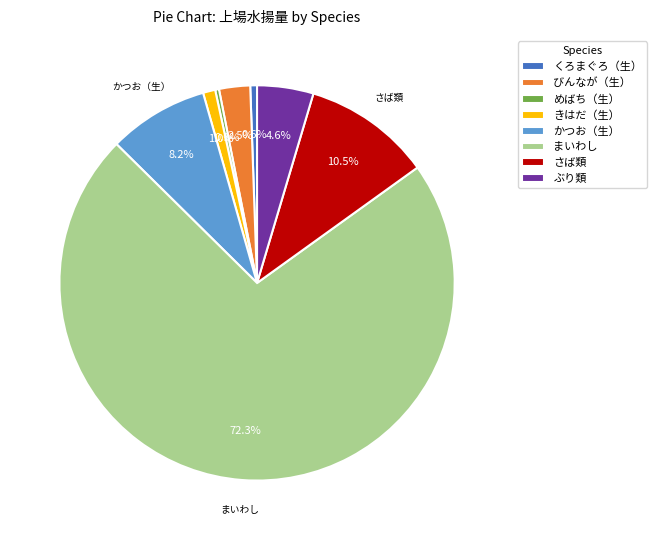

Count the number of slices in the pie.

8